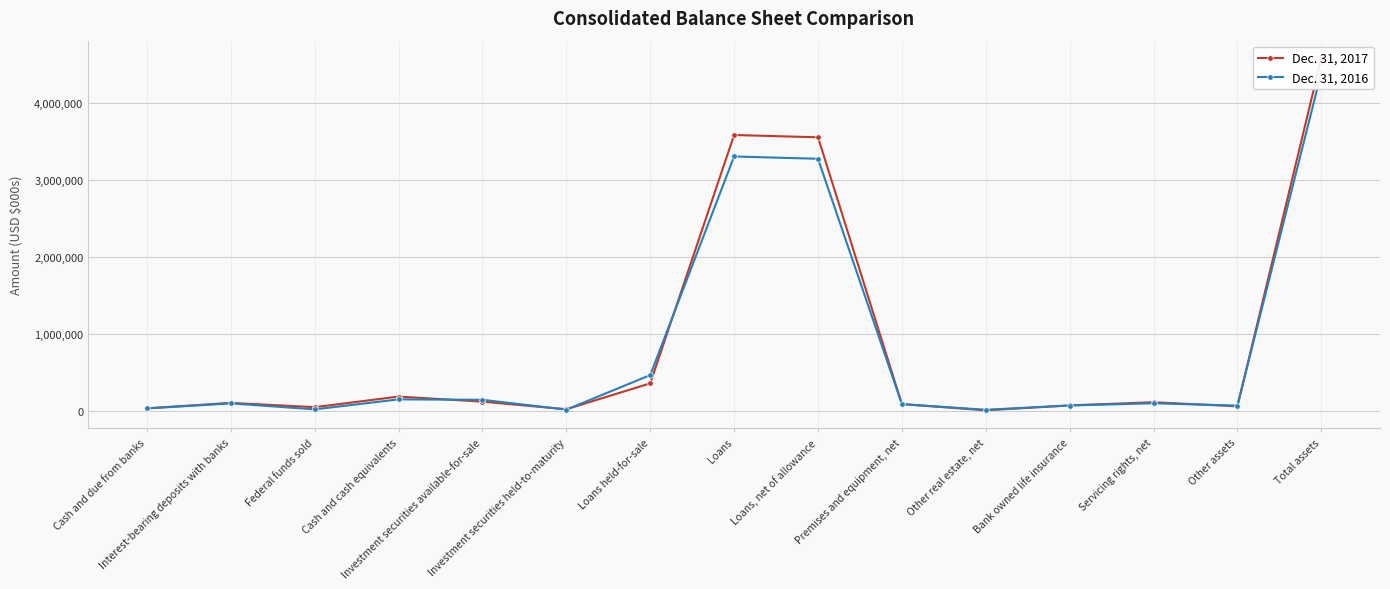

What is the label of the 13th point from the left?

Servicing rights, net